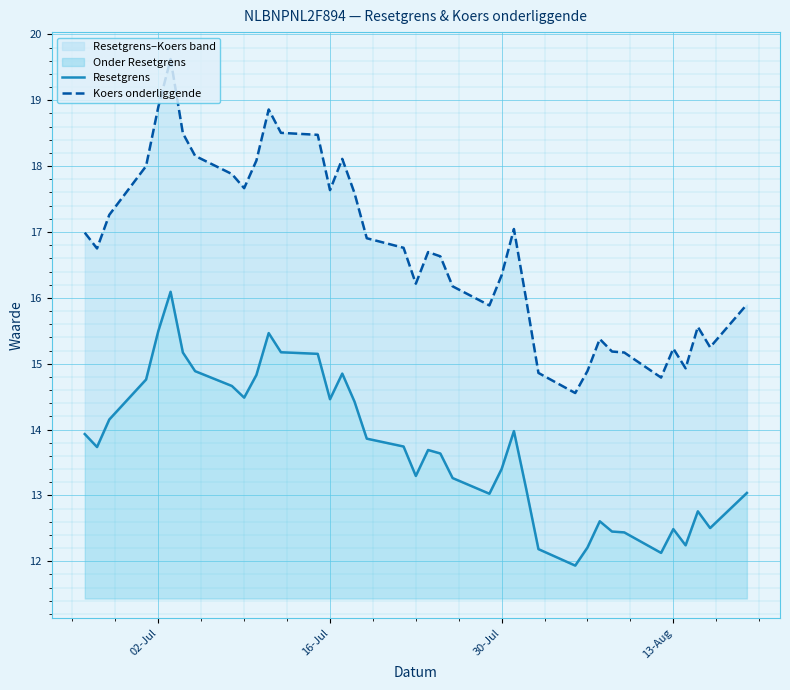

True or false: Resetgrens and Koers onderliggende intersect in this chart.

False